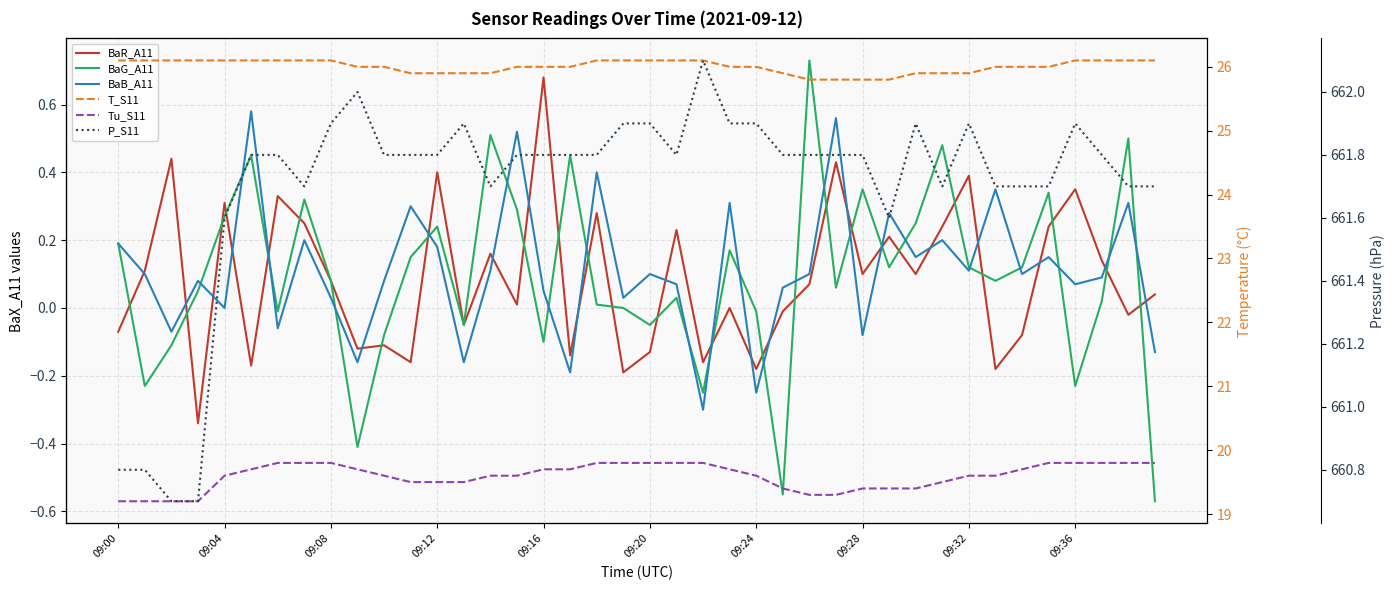

Is it true that BaG_A11 equals 0.2 at 09:12?

True